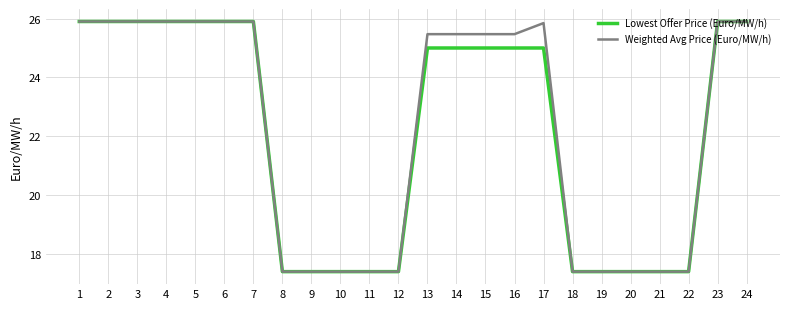

What is the smallest value displayed?

17.4